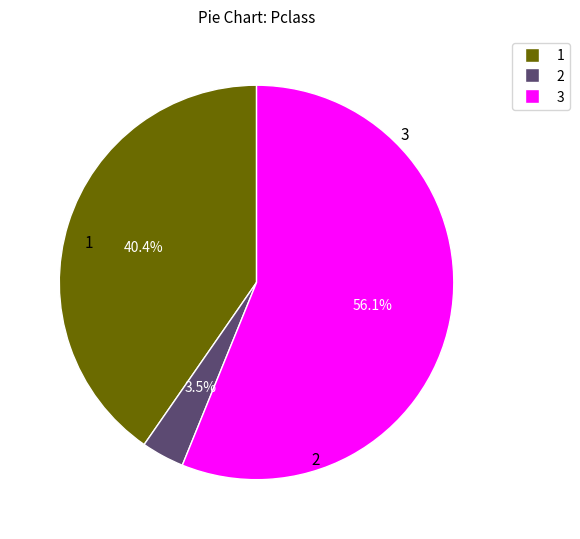

Rank the categories by value from highest to lowest.

3, 1, 2